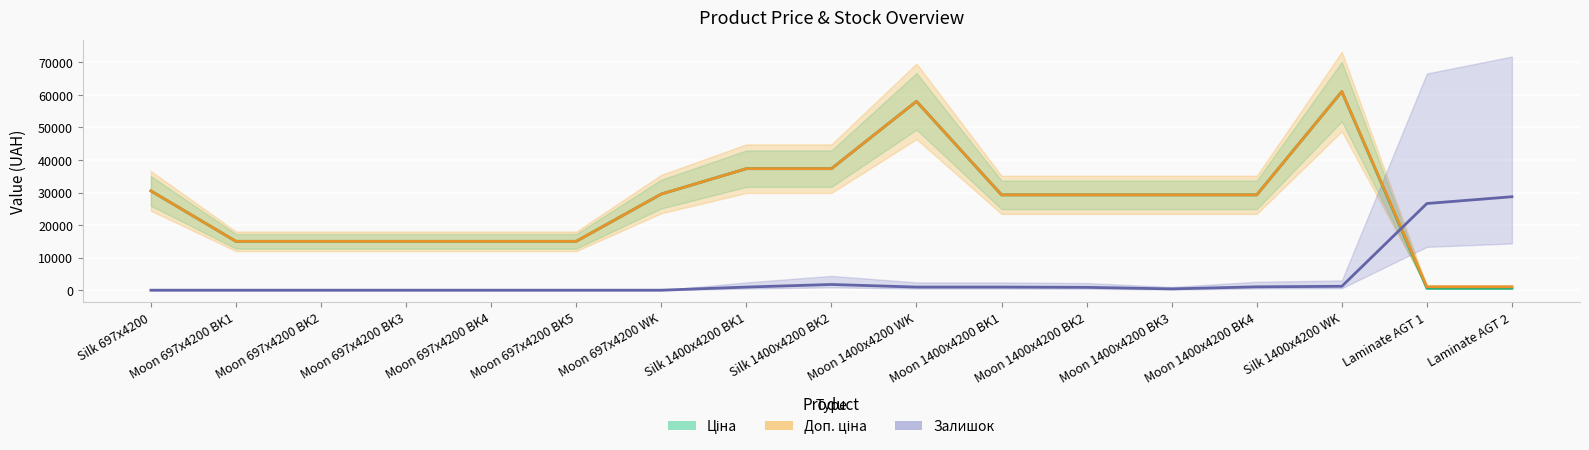

At which label is Ціна closest to 30805?

Silk 697x4200